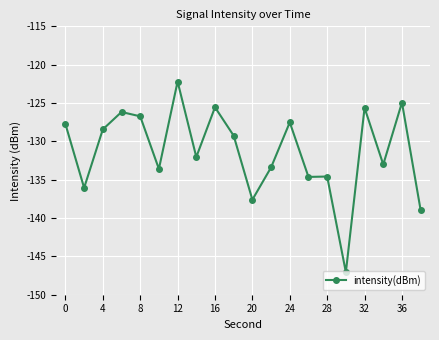

What is the difference between the second highest and minimum values?

22.1